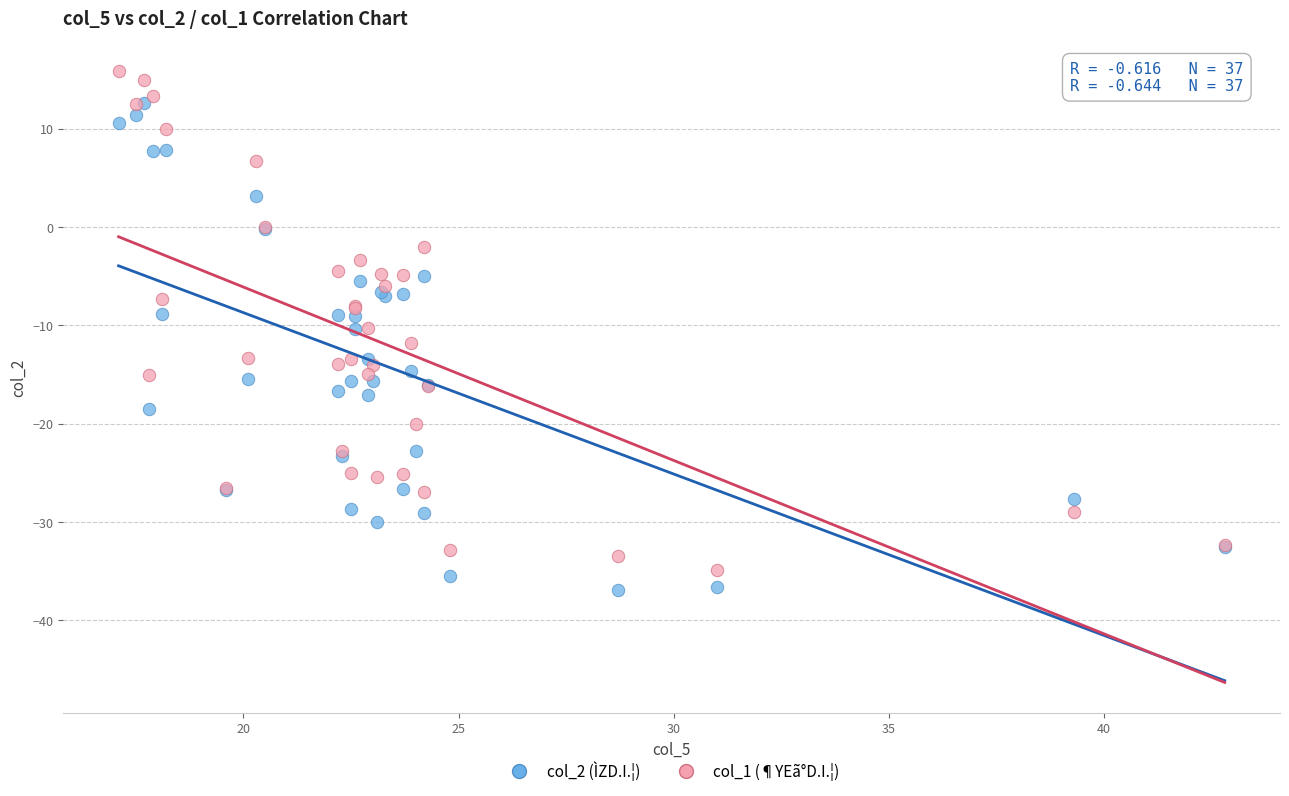

Which series contains the lowest Y value?

col_2 (ÌZD.I.¦)